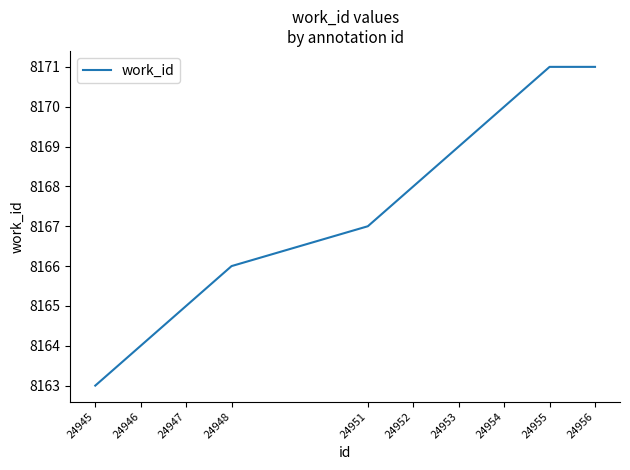

Does the chart have visible grid lines?

No